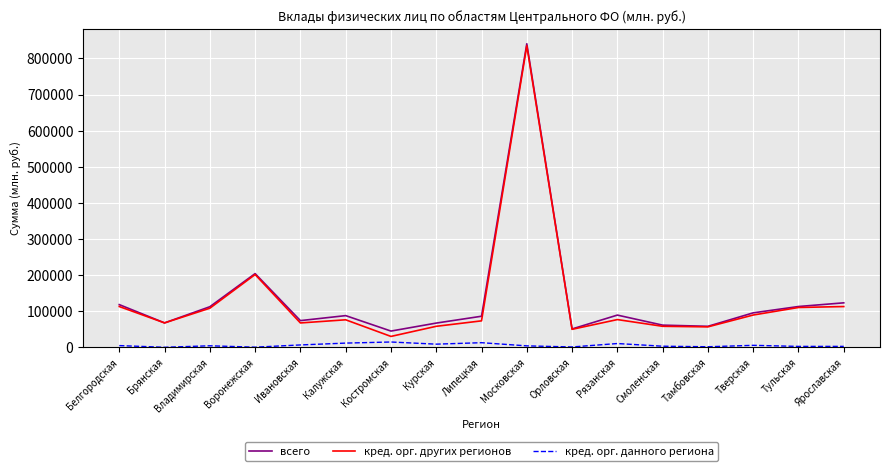

True or false: кред. орг. других регионов has a value of 58092 at Смоленская.

True